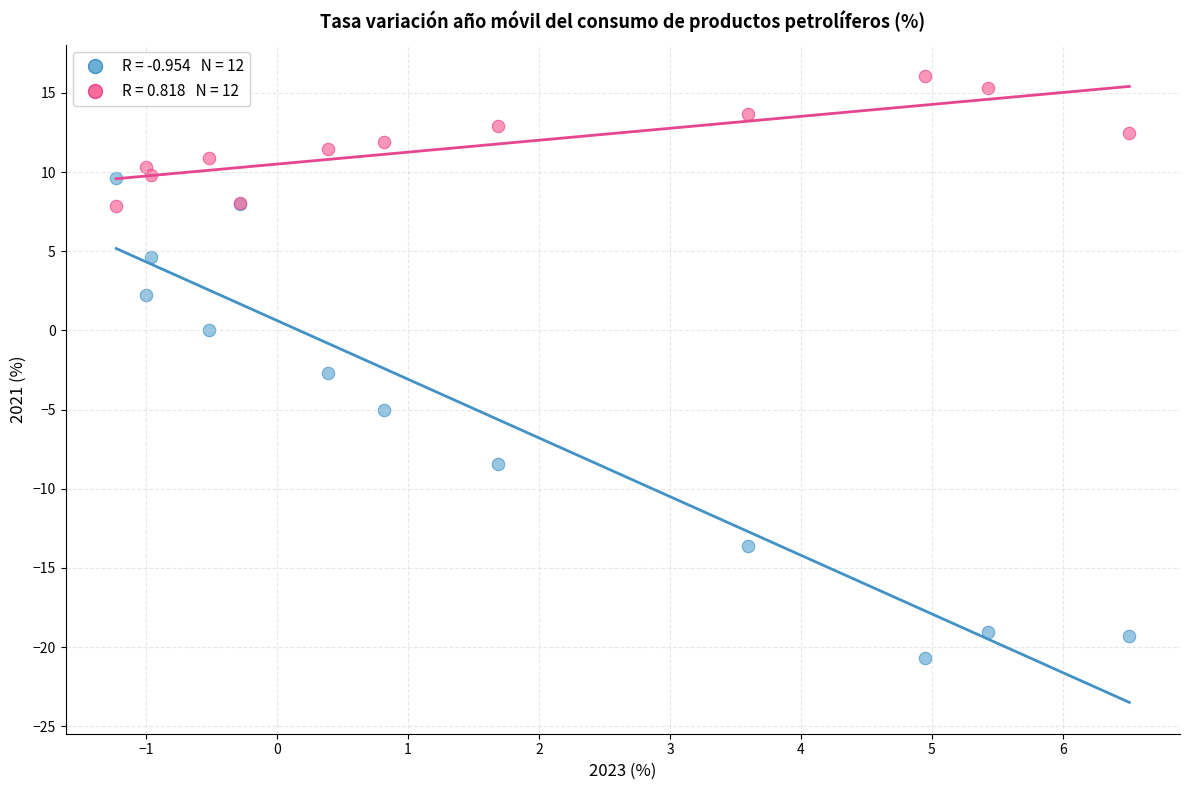

Across all series, what Y value is closest to -2?

-2.7